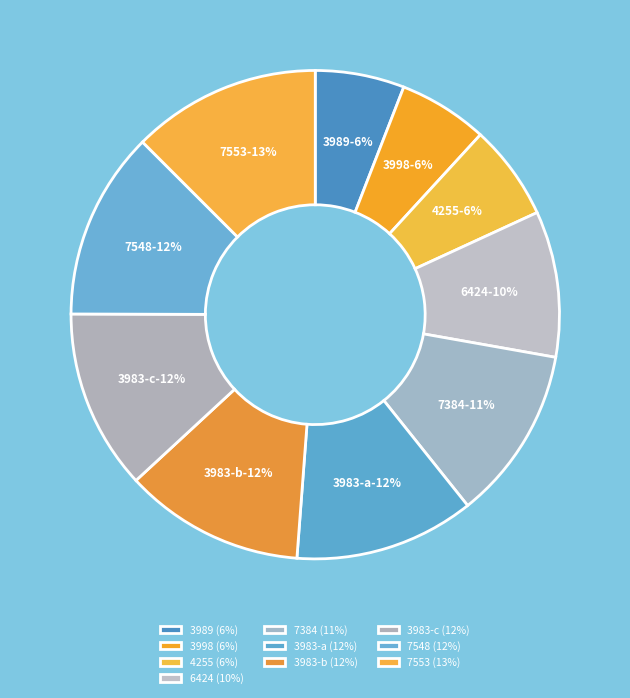

Combined, do 3983-c and 3983-a account for over 50%?

No